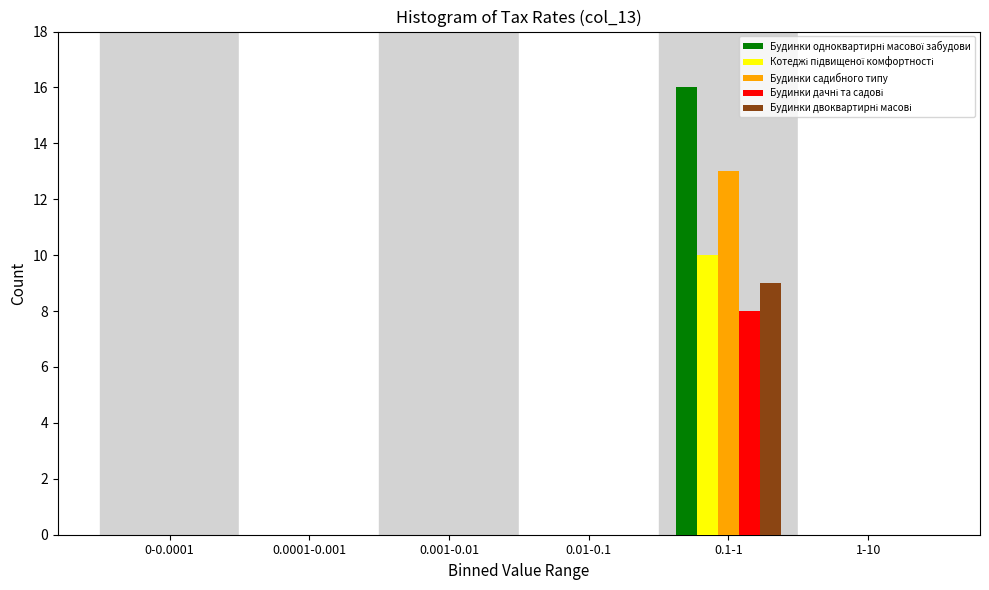

Which label corresponds to the largest value in the chart?

0.1-1